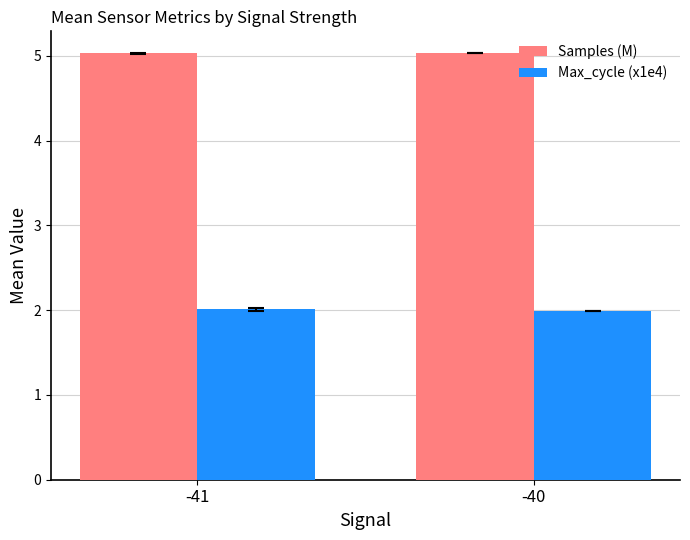

Is it true that Max_cycle (x1e4) equals 0.5 at -40?

False